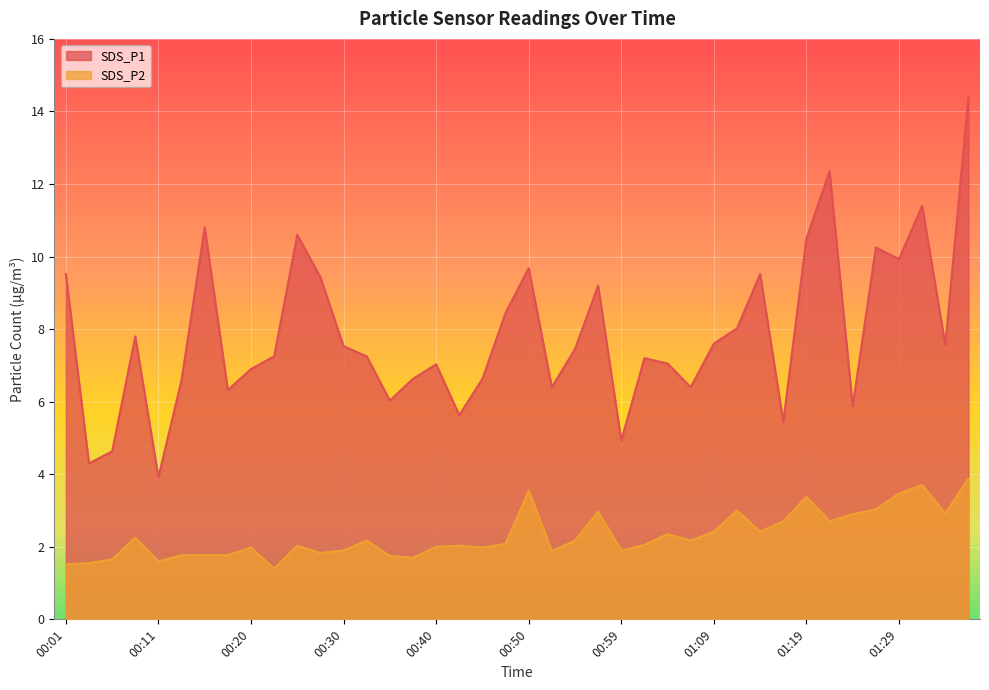

True or false: SDS_P2 has a value of 1.6 at 00:11.

True